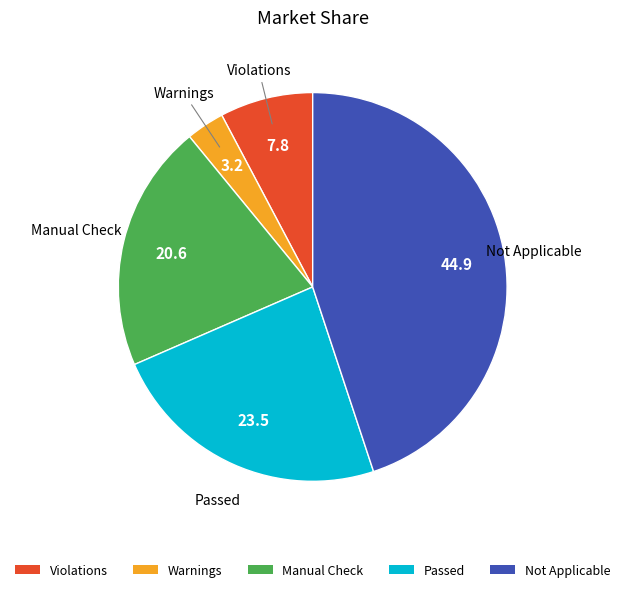

Do Manual Check and Violations together represent more than half of the pie?

No